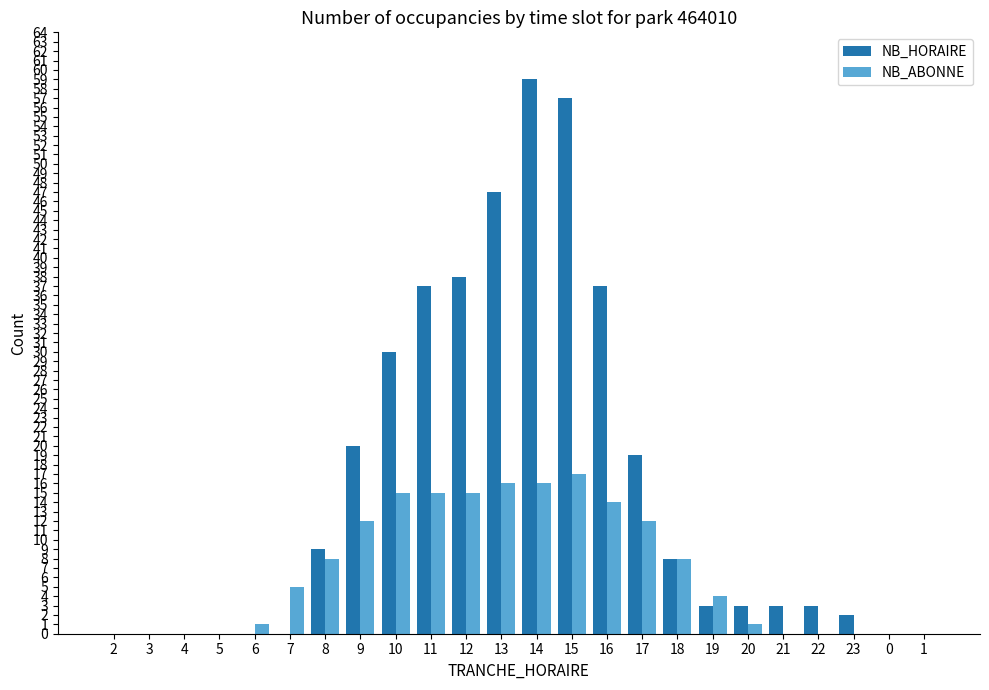

The value of NB_ABONNE at 11 is 7. True or false?

False